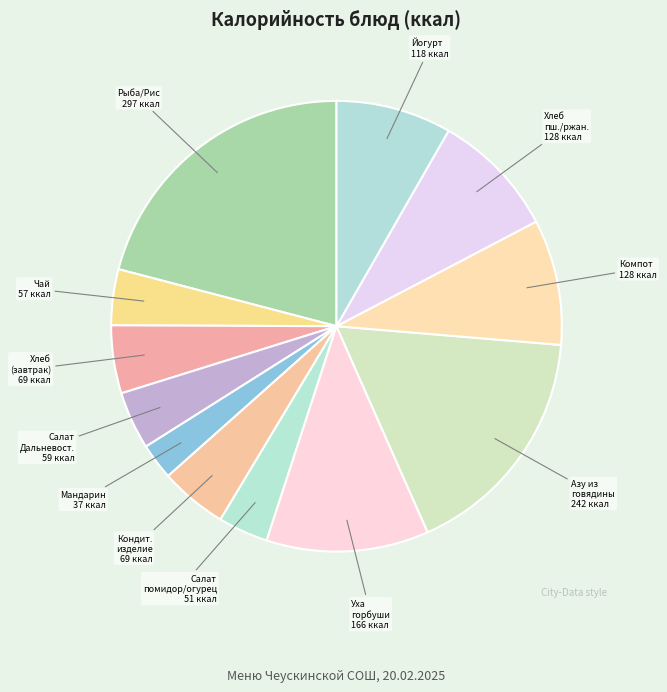

Is the sum of Салат помидор/огурец and Азу из говядины greater than half?

No